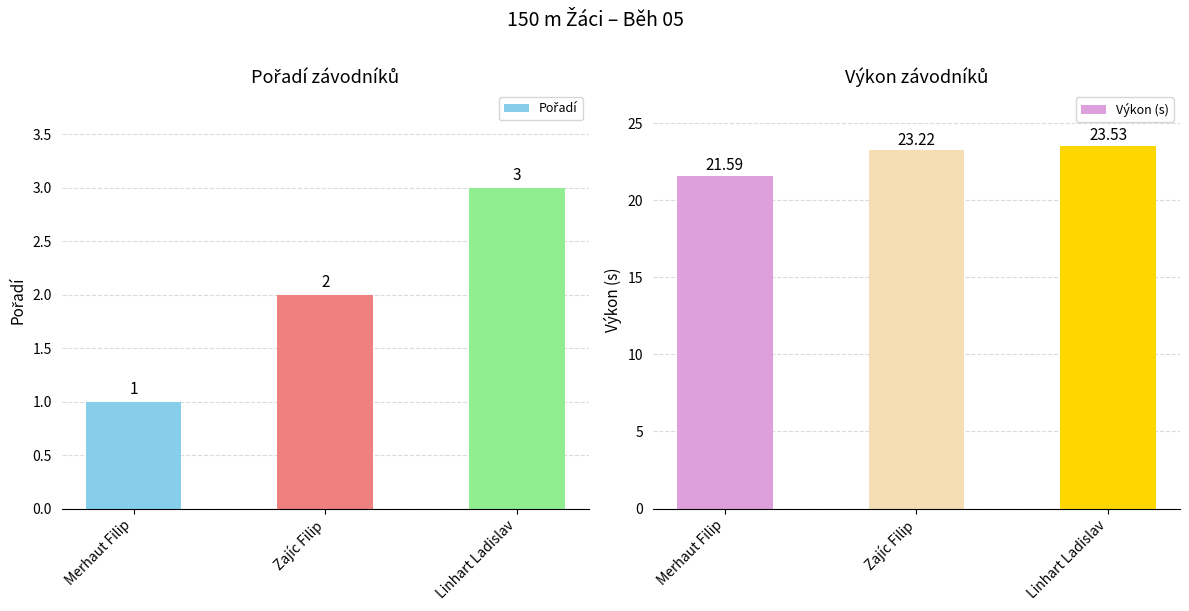

Between Zajíc Filip and Linhart Ladislav, which series saw the biggest shift?

Pořadí